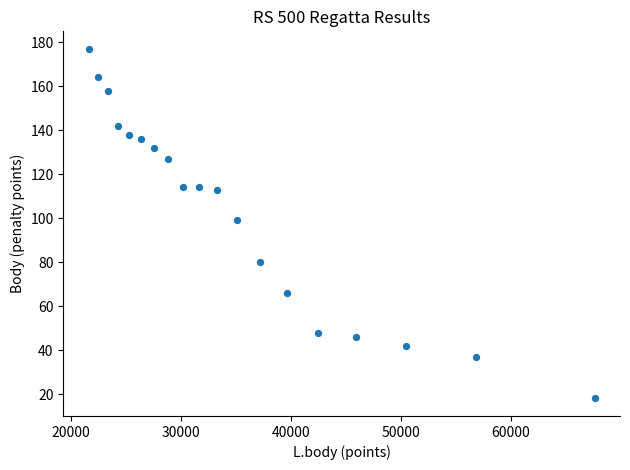

What Y value in the scatter plot is closest to 97?

99